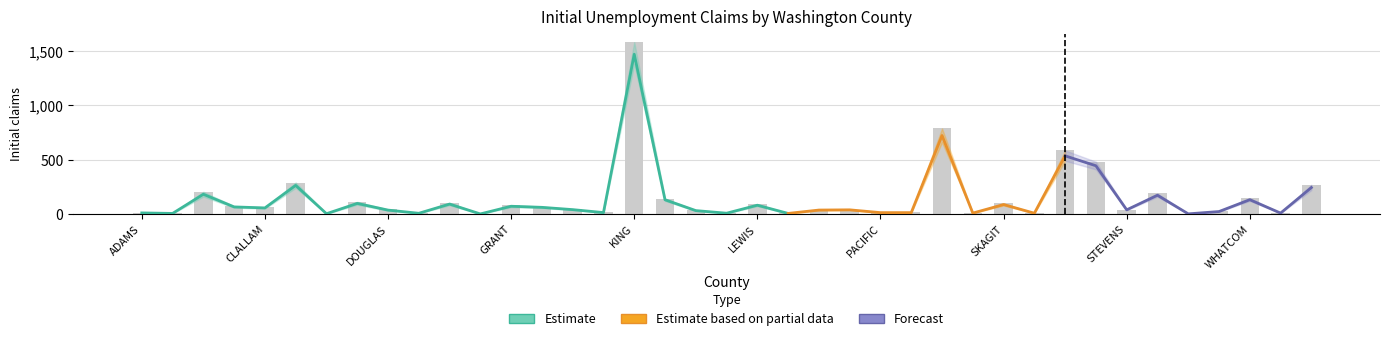

Is it true that Week 1 equals 5 at 6?

False